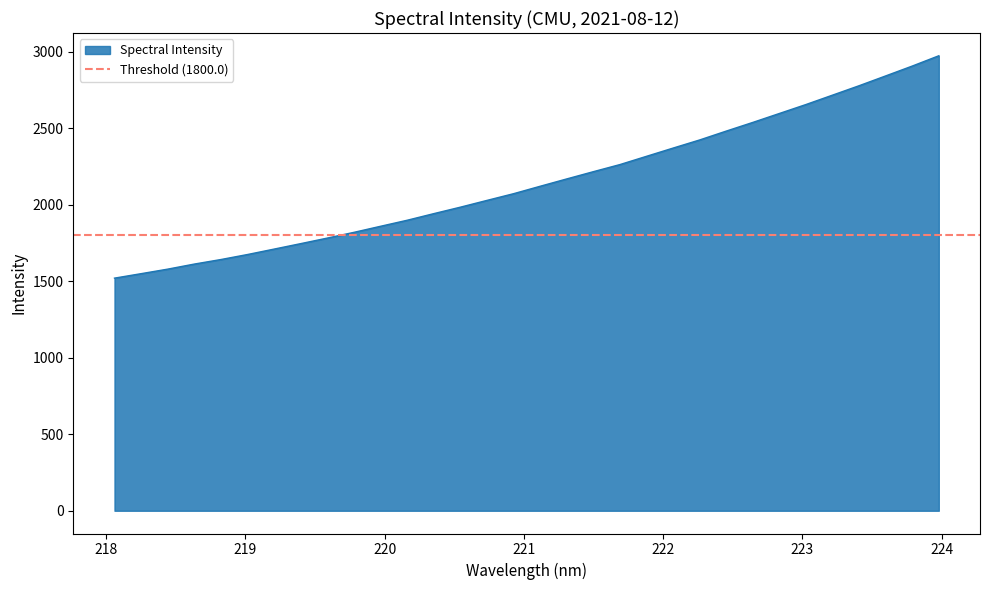

Which label corresponds to the smallest value in the chart?

218.0596